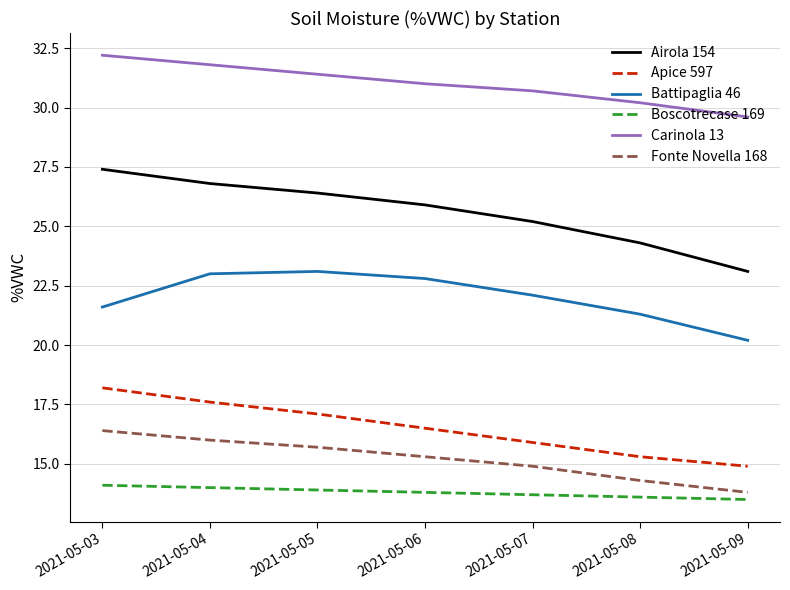

Which series has the widest spread of values?

Airola 154